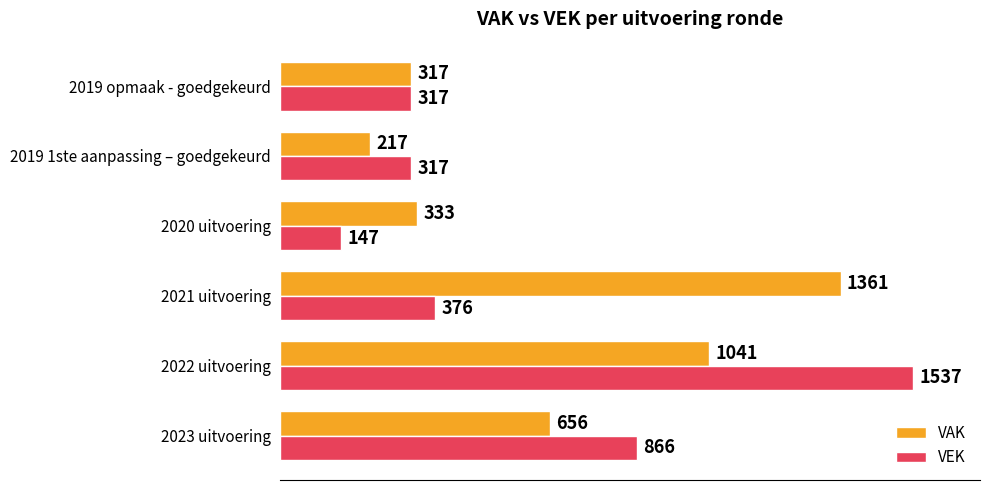

Is it true that VEK equals 216 at 2019 1ste aanpassing – goedgekeurd?

False